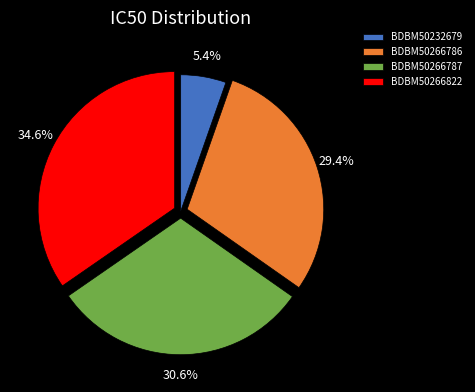

What is the ratio of the value at BDBM50266786 to the value at BDBM50266822?

0.8